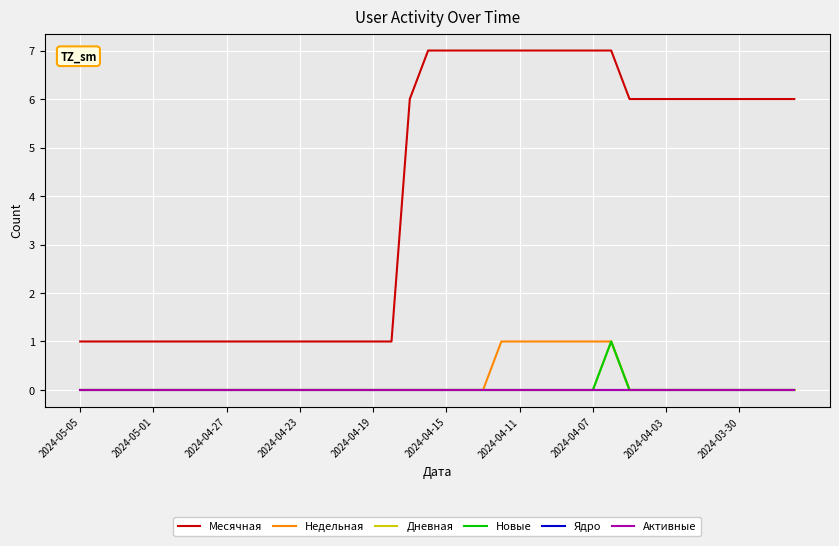

Which category has the lowest value across all series?

2024-05-05